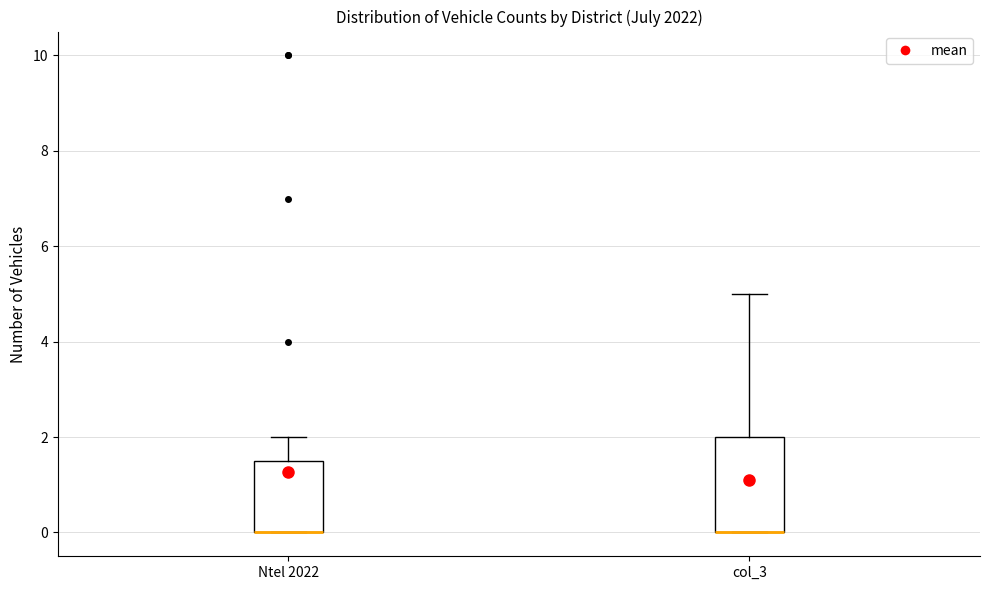

Reading left to right, transcribe this box plot: for each box, give where its median line is, the range the box spans, and where its two whiskers end, as read against the y-axis. The values are not printed on the chart, so give them approximately, as read against the axis.

Ntel 2022: median 0.0 (drawn on the box's lower edge), box 0.0 to 1.6, whiskers 0.0 to 2.0
col_3: median 0.0 (drawn on the box's lower edge), box 0.0 to 2.0, whiskers 0.0 to 5.0